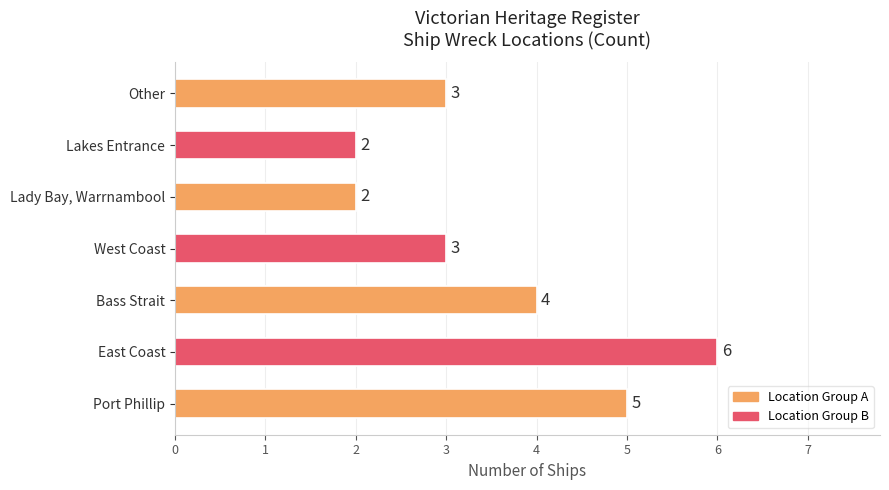

Reading bottom to top, transcribe all the data shown in this chart.

Port Phillip=5	East Coast=6	Bass Strait=4	West Coast=3	Lady Bay, Warrnambool=2	Lakes Entrance=2	Other=3